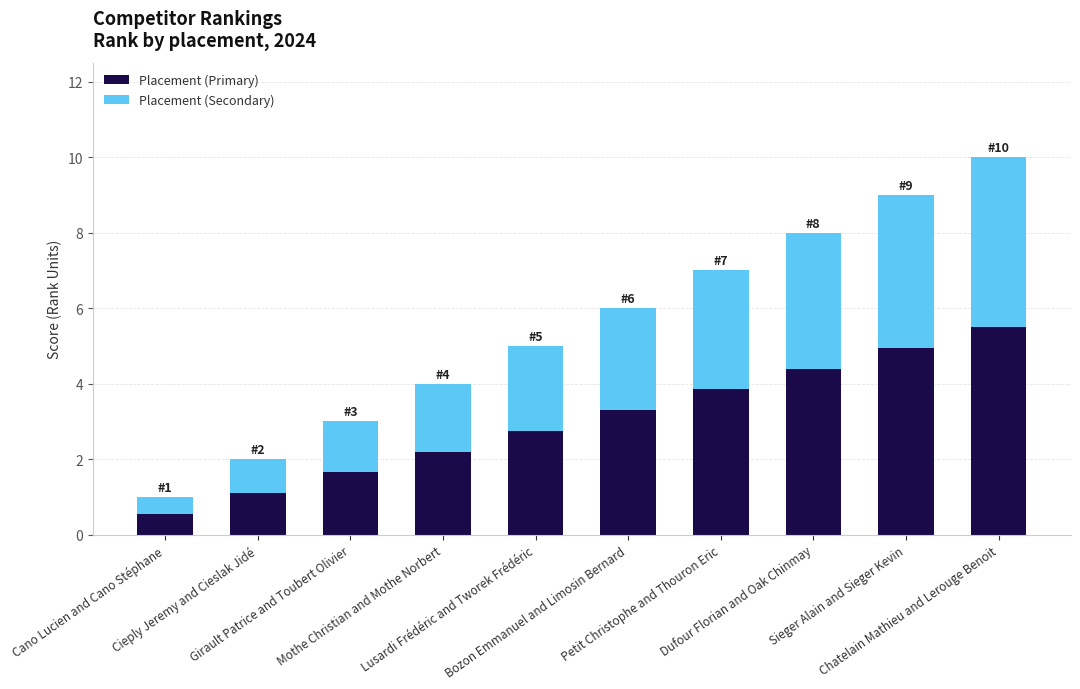

What is the highest value of the Placement (Primary) series?

5.5